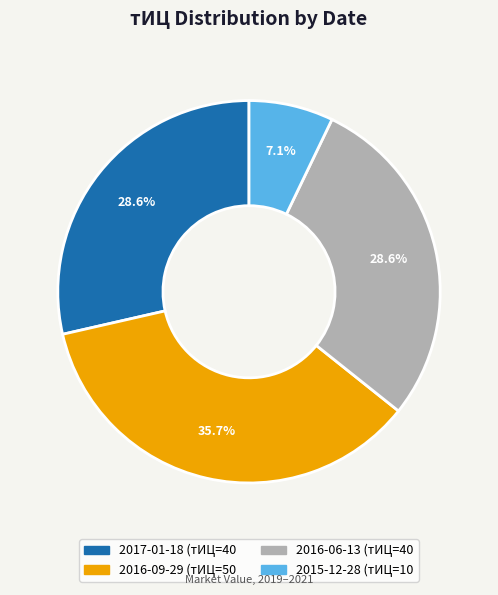

Does any single category account for the majority?

No